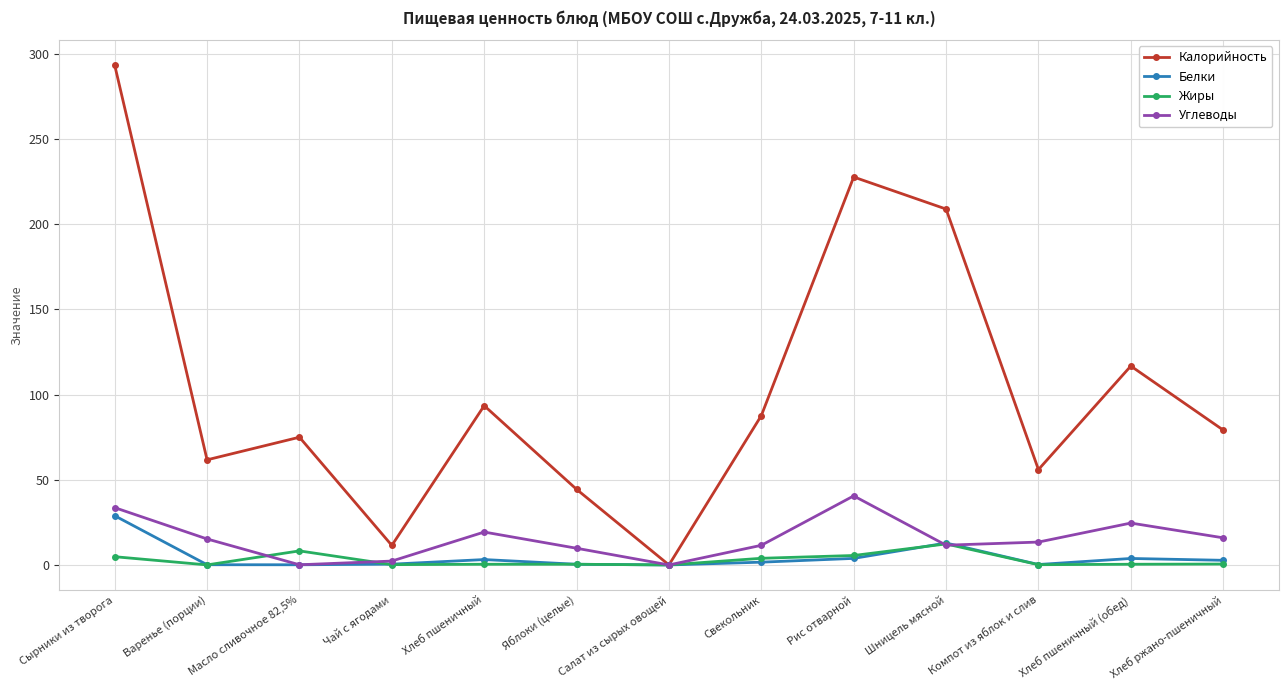

What is the greatest value displayed?

293.5